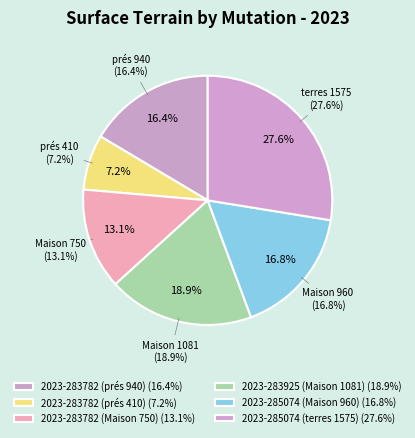

What portion of the pie excludes 2023-285074 (terres 1575)?

72.4%